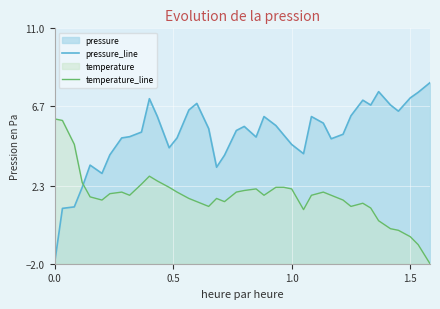

The pressure_line series shows 7.2 at 1.5. True or false?

True